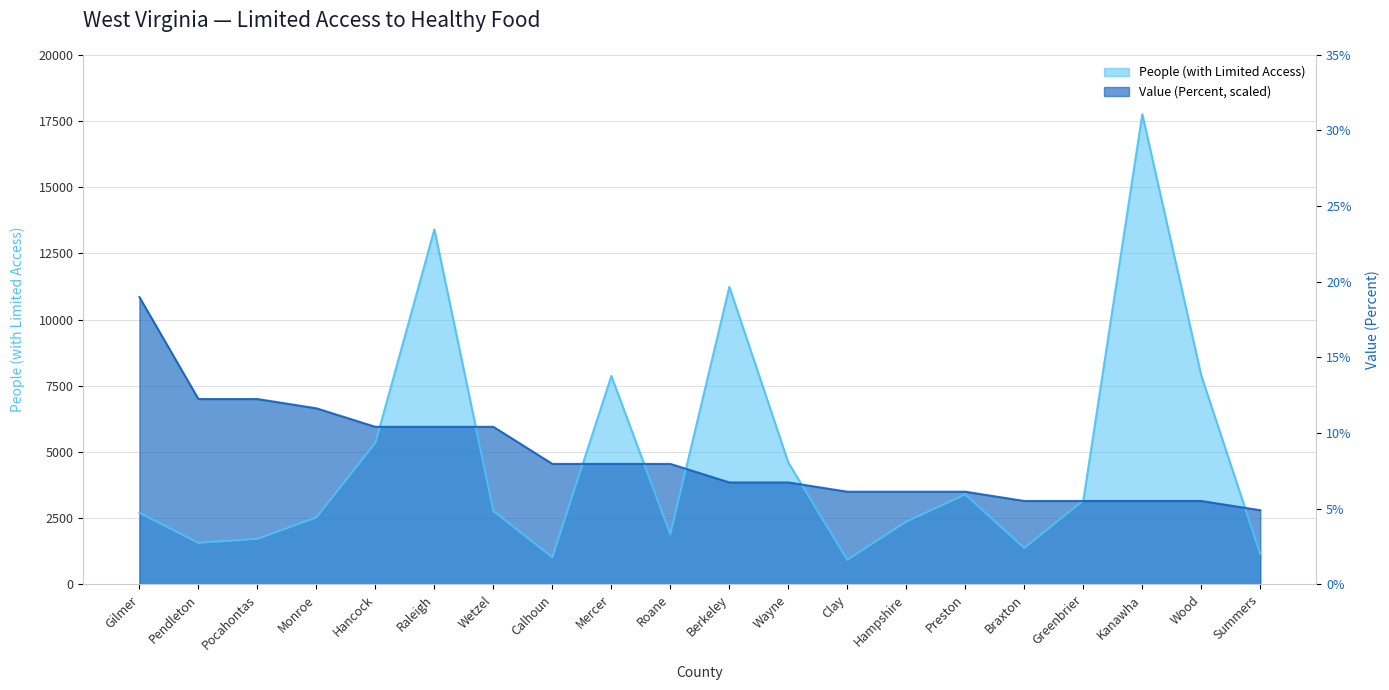

What is the label of the 6th point from the right?

Preston